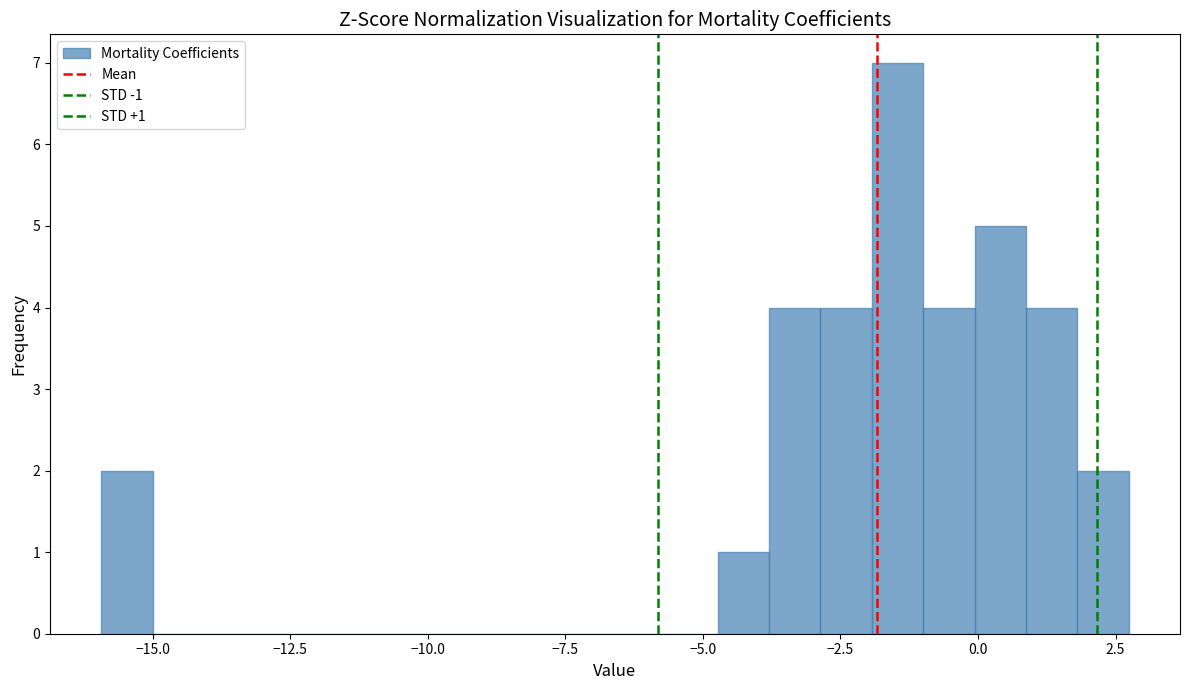

Read against the x-axis, roughly where is the centre of the tallest bar?

-1.5